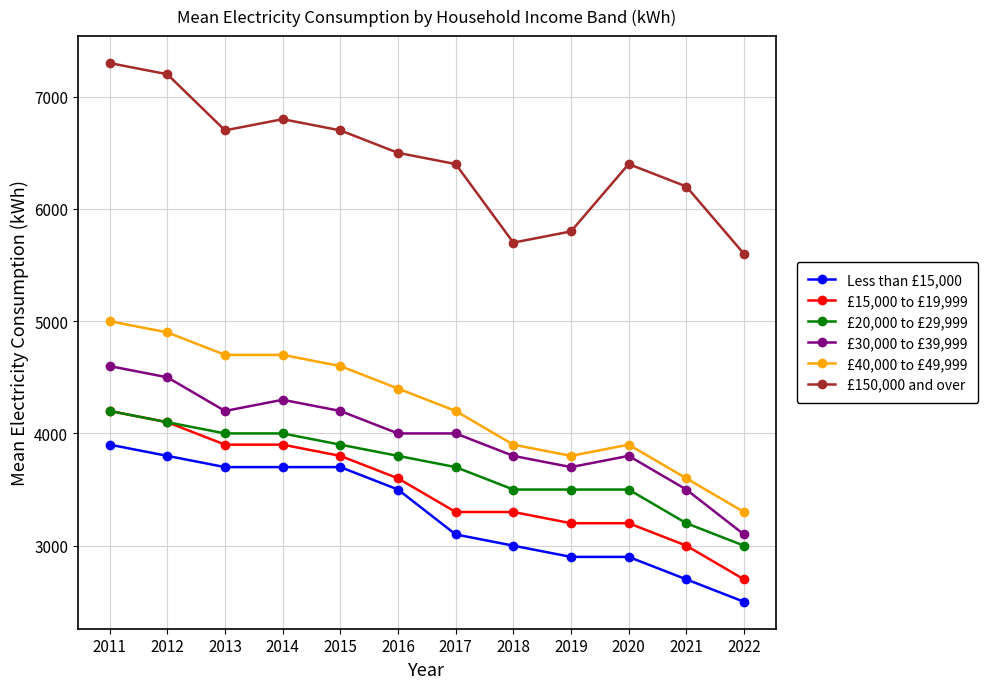

Reading left to right, list all the values displayed in this chart.

Less than £15,000: 3900	3800	3700	3700	3700	3500	3100	3000	2900	2900	2700	2500
£15,000 to £19,999: 4200	4100	3900	3900	3800	3600	3300	3300	3200	3200	3000	2700
£20,000 to £29,999: 4200	4100	4000	4000	3900	3800	3700	3500	3500	3500	3200	3000
£30,000 to £39,999: 4600	4500	4200	4300	4200	4000	4000	3800	3700	3800	3500	3100
£40,000 to £49,999: 5000	4900	4700	4700	4600	4400	4200	3900	3800	3900	3600	3300
£150,000 and over: 7300	7200	6700	6800	6700	6500	6400	5700	5800	6400	6200	5600